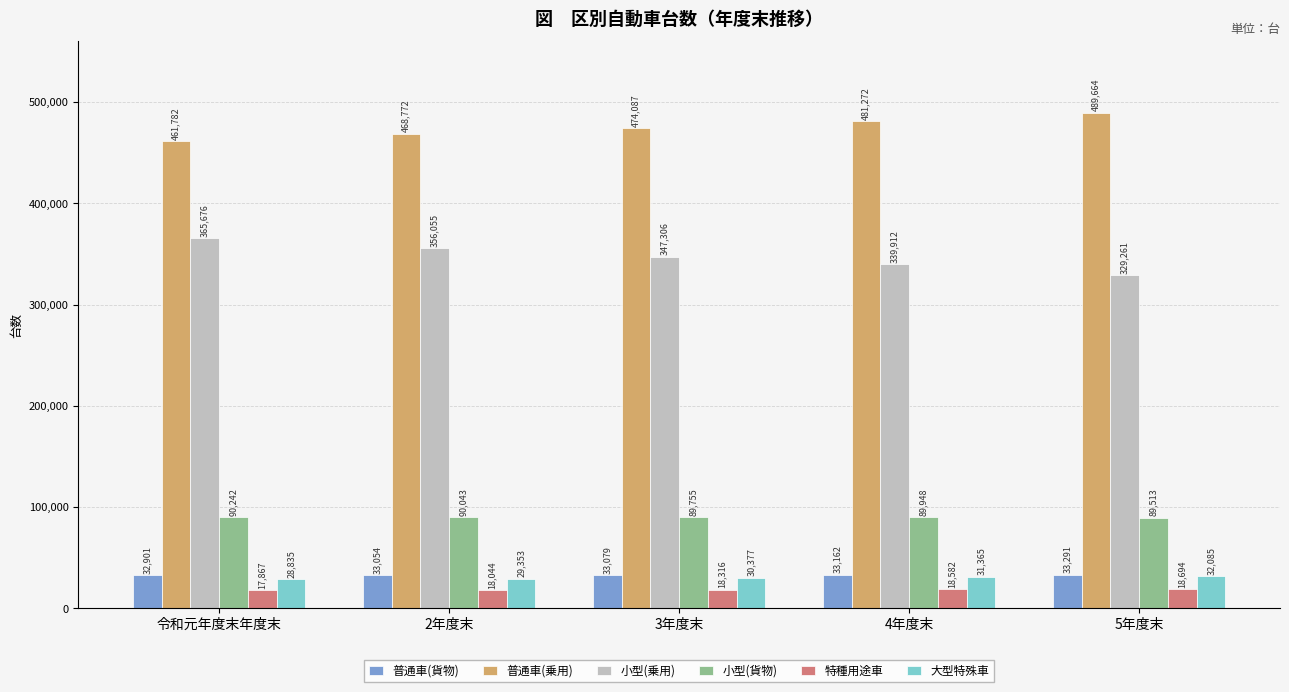

The value of 大型特殊車 at 4年度末 is 31365. True or false?

True